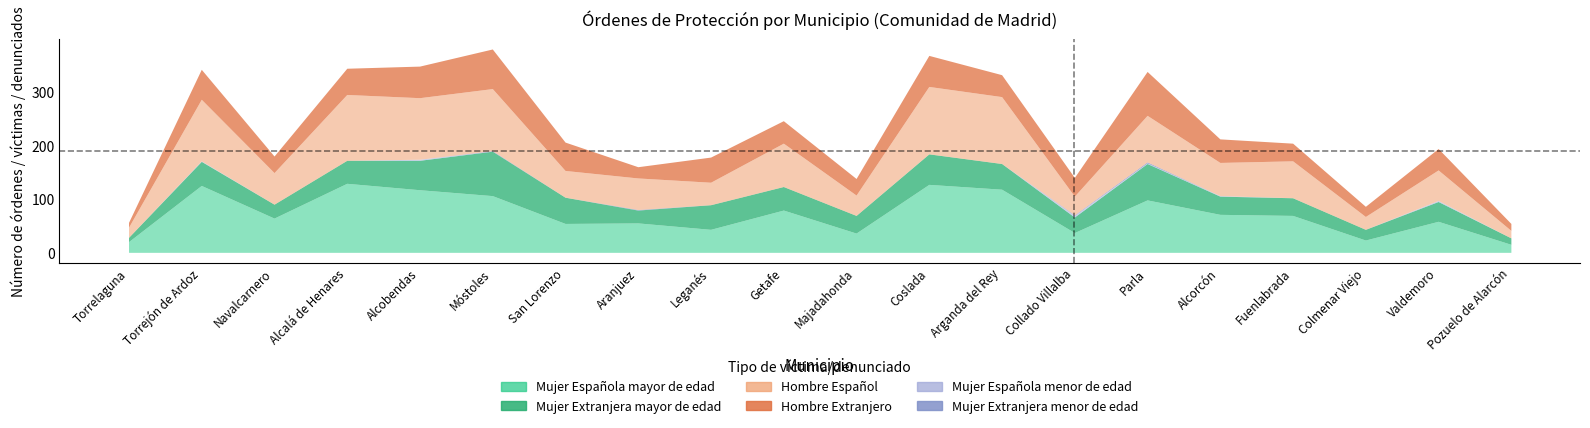

What is the average value of the Hombre Español series?

71